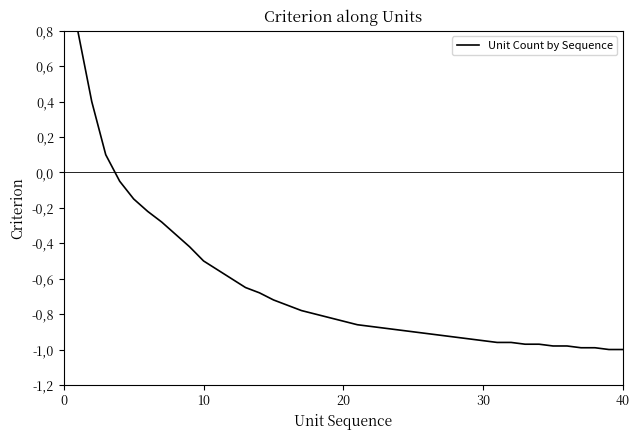

True or false: the data has more than 1 interior local peaks.

False